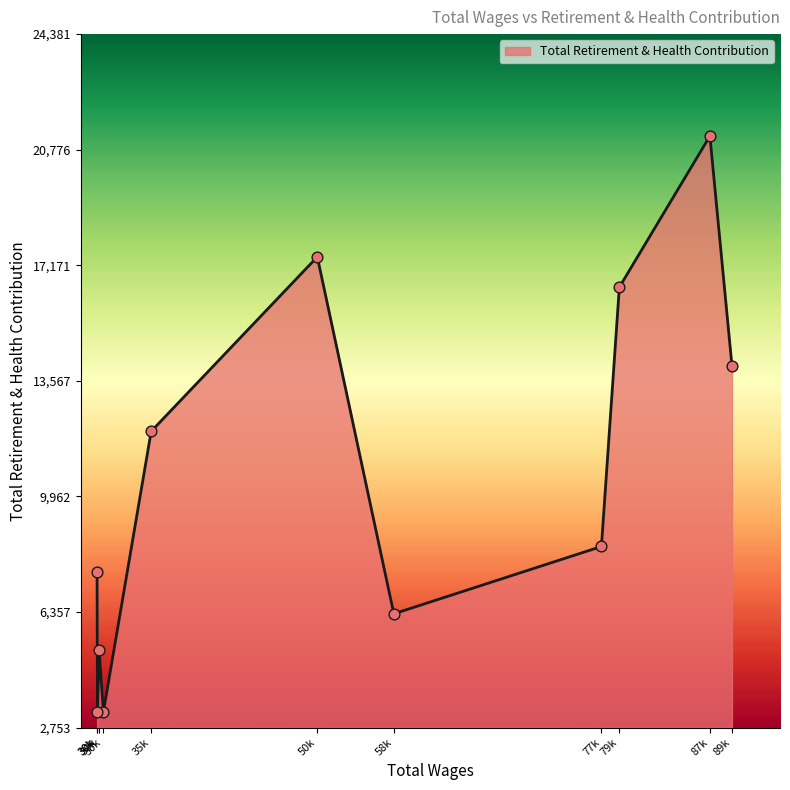

What is the ratio of the value at 79k to the value at 35k?

1.4